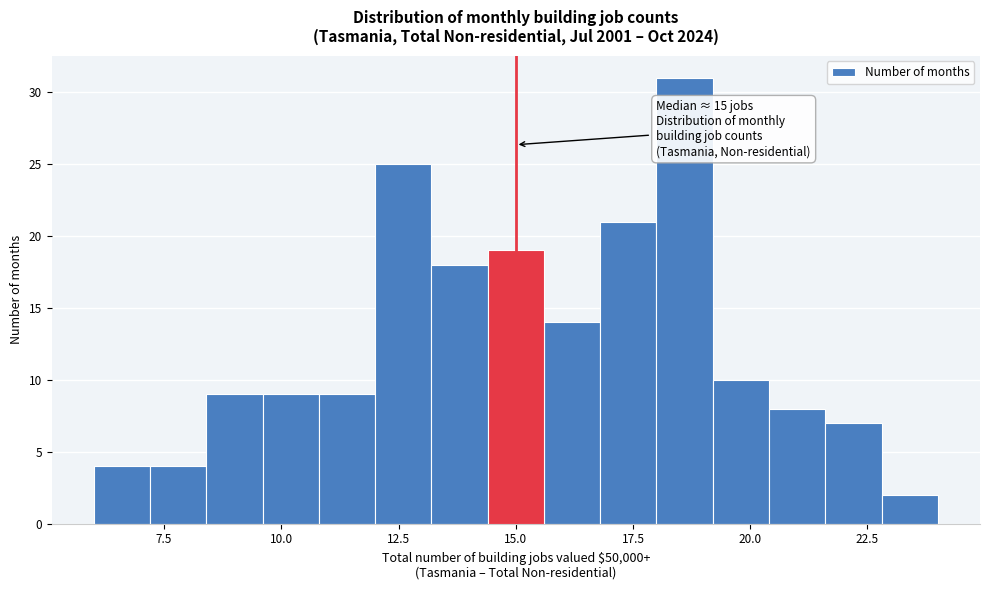

Around what value on the x-axis is the tallest bar? Give the approximate position of its centre, as read against the axis.

18.5